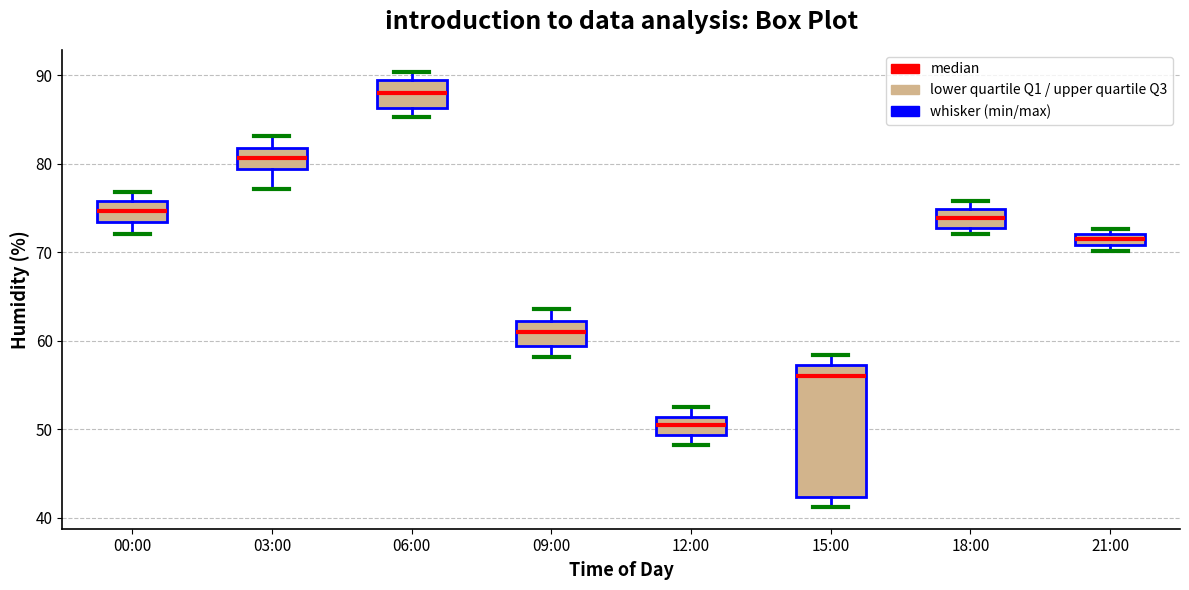

Where does the median line of the box for 15:00 sit on the y-axis? The values are not printed on the chart, so give them approximately, as read against the axis.

56